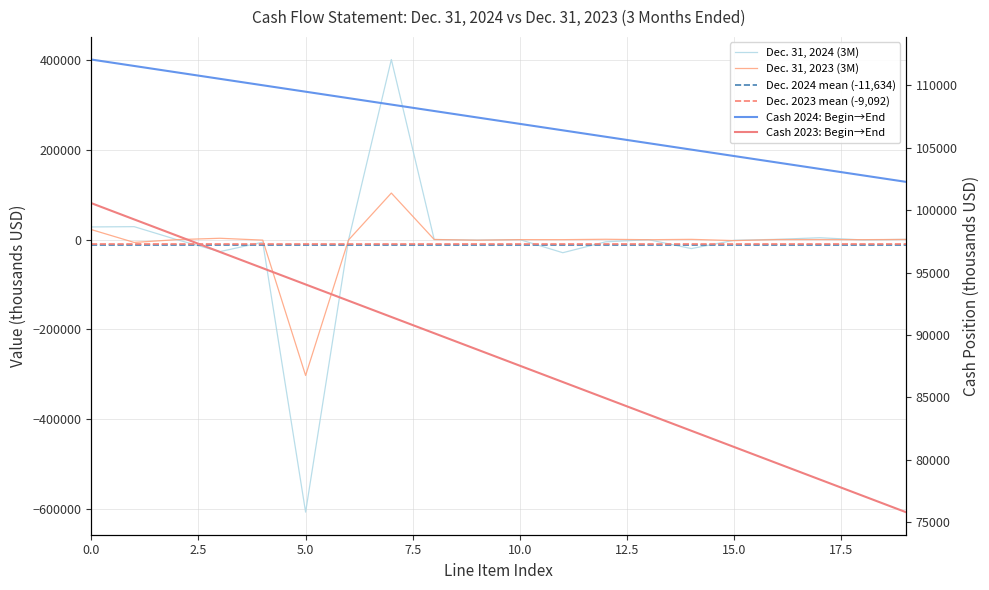

What is the sum of the Dec. 31, 2024 (3M) values at Net change in unrealized appreciation (other) and Net realized gain/loss on investments?

-26764